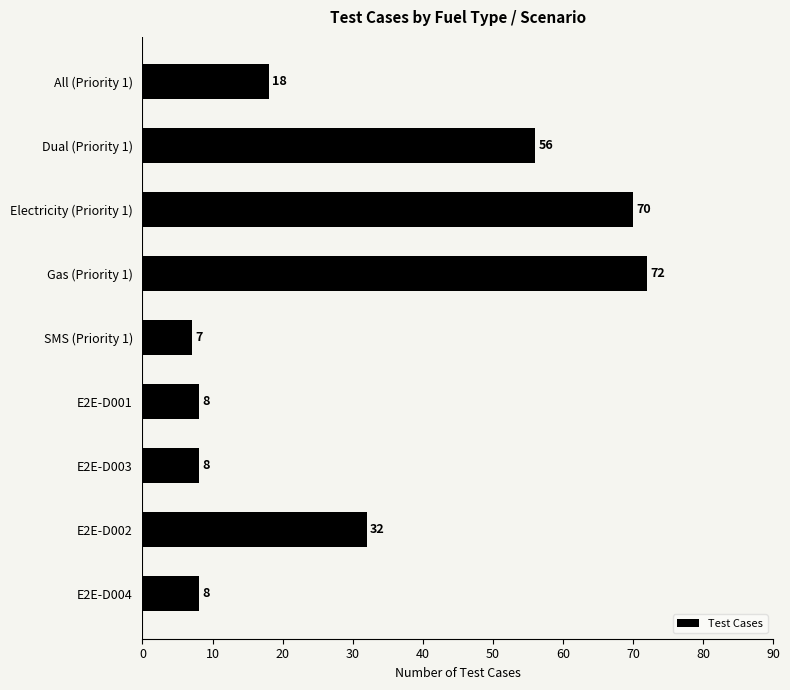

Which category has the lowest value across all series?

SMS (Priority 1)